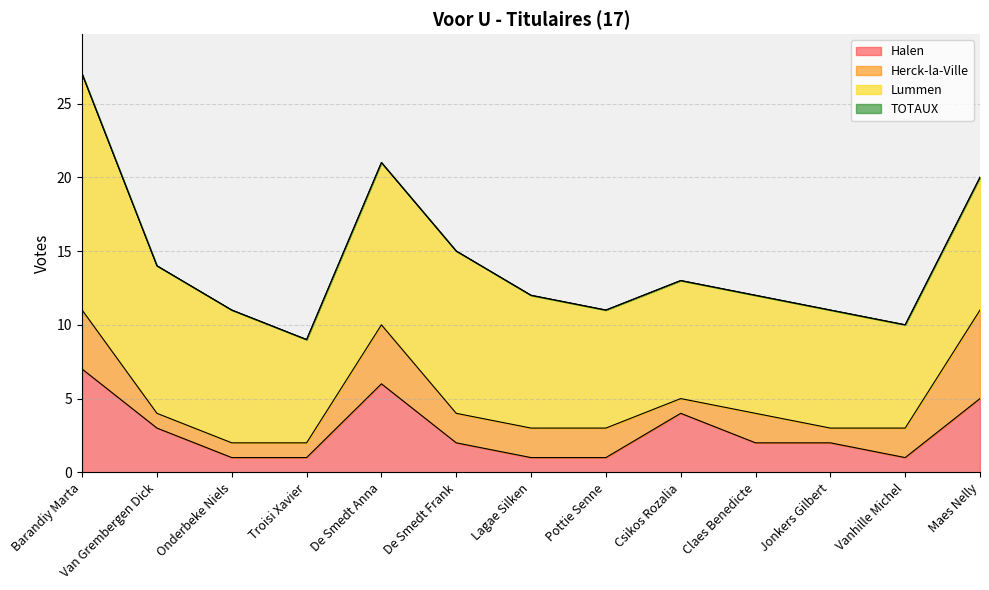

How many Halen values are between 1 and 4?

10